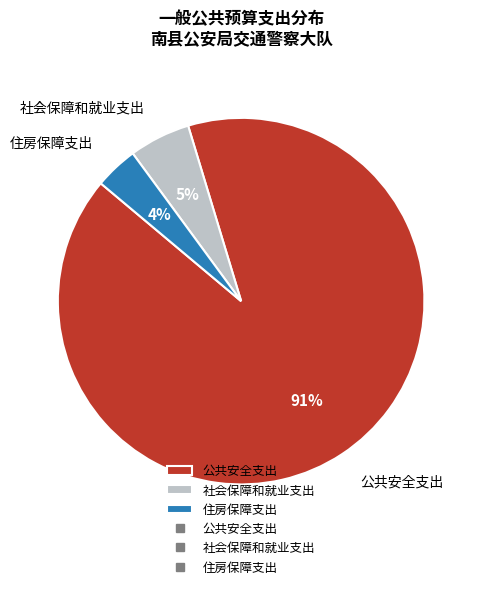

Between 住房保障支出 and 公共安全支出, which is larger?

公共安全支出